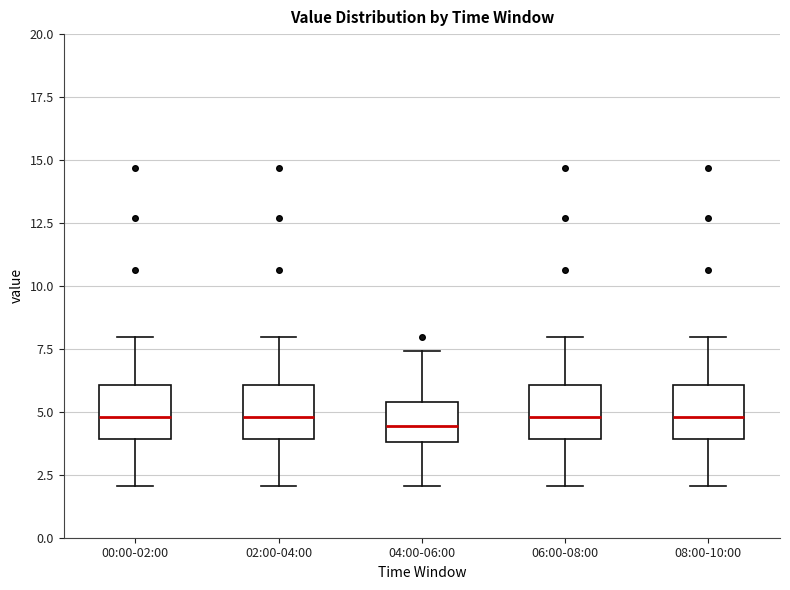

Reading left to right, read every box against the y-axis: the position of its median line, the range the box covers, and the ends of its whiskers. The values are not printed on the chart, so give them approximately, as read against the axis.

00:00-02:00: median 5.0, box 4.0 to 6.0, whiskers 2.0 to 8.0
02:00-04:00: median 5.0, box 4.0 to 6.0, whiskers 2.0 to 8.0
04:00-06:00: median 4.5, box 4.0 to 5.5, whiskers 2.0 to 7.5
06:00-08:00: median 5.0, box 4.0 to 6.0, whiskers 2.0 to 8.0
08:00-10:00: median 5.0, box 4.0 to 6.0, whiskers 2.0 to 8.0